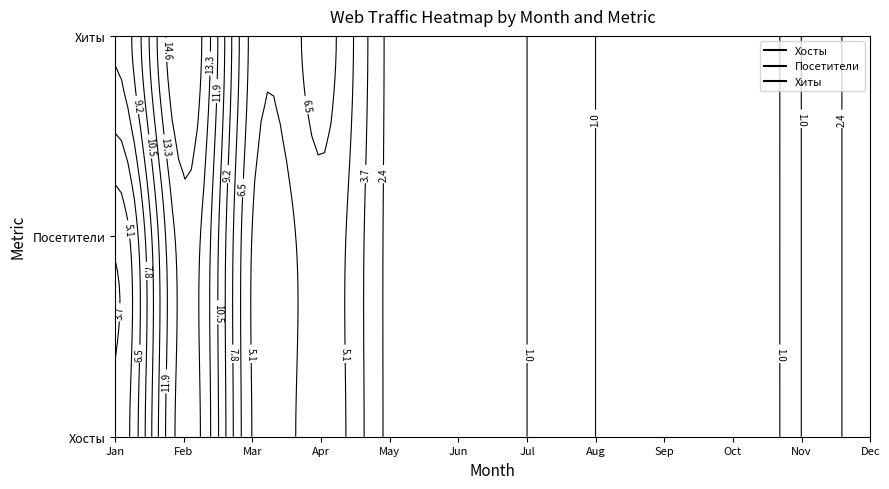

Reading left to right, extract all data points from this chart.

month_host: 0=1	1=2	2=1	3=1	4=1	5=1	6=1	7=6	8=2	9=1	10=1	11=1	12=1	13=1	14=1	15=1	16=1	17=2	18=1	19=1
month_visitor: 0=1	1=2	2=1	3=1	4=1	5=1	6=1	7=6	8=2	9=1	10=1	11=1	12=1	13=1	14=1	15=1	16=1	17=2	18=1	19=1
month_hits: 0=1	1=2	2=1	3=1	4=1	5=1	6=1	7=6	8=2	9=1	10=3	11=1	12=2	13=1	14=1	15=1	16=3	17=2	18=1	19=1